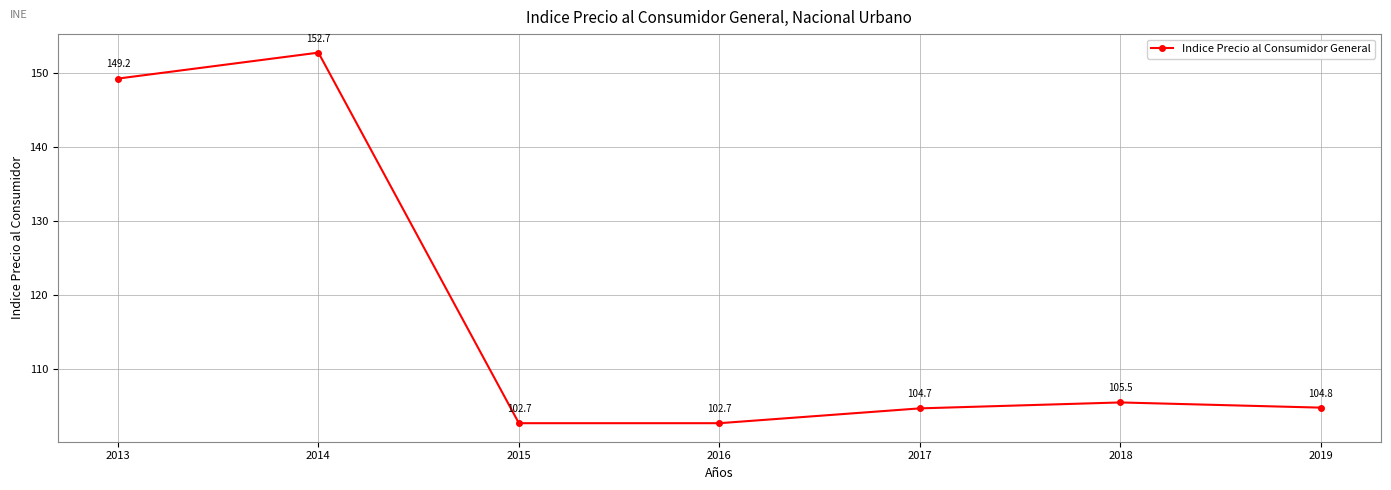

What is the value of the 6th point from the left?

105.5